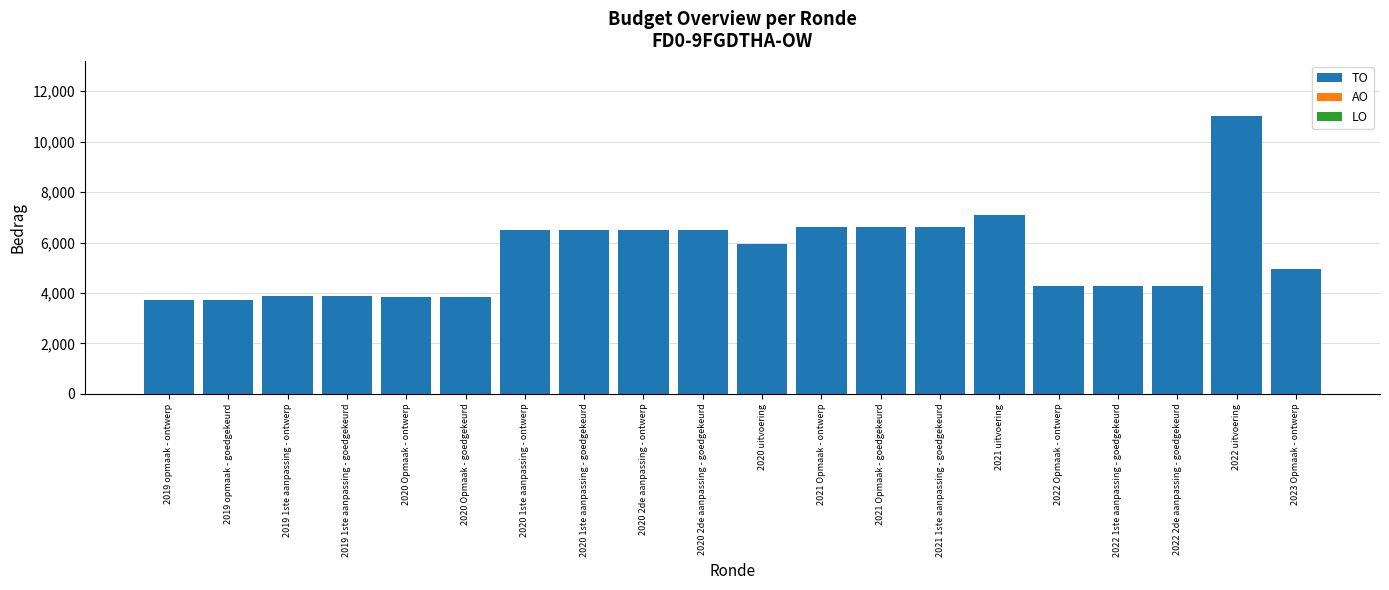

What is the average value?

5520